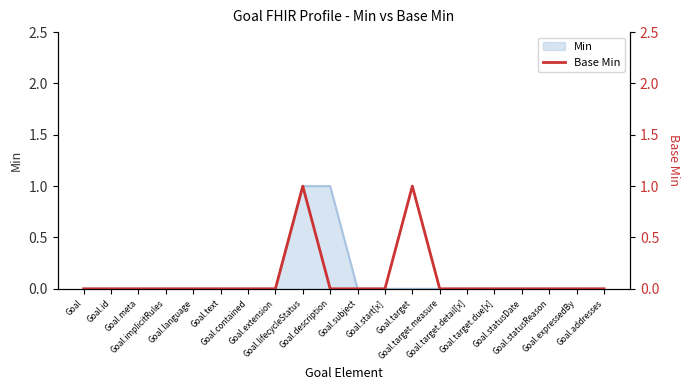

The chart shows a value of 0 at Goal.meta. True or false?

True